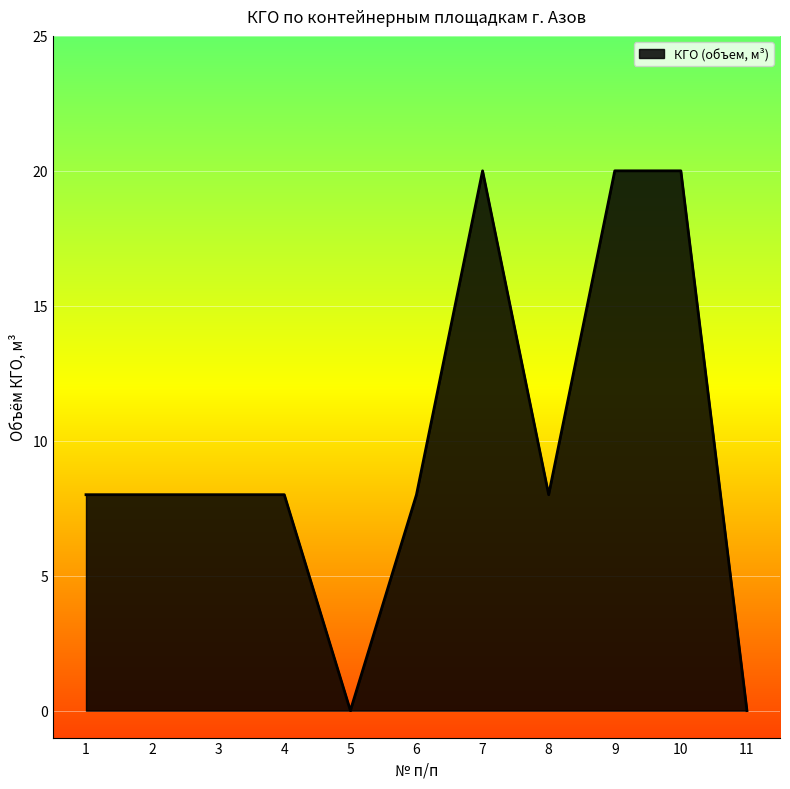

What is the ratio of the value at 10 to the value at 4?

2.5